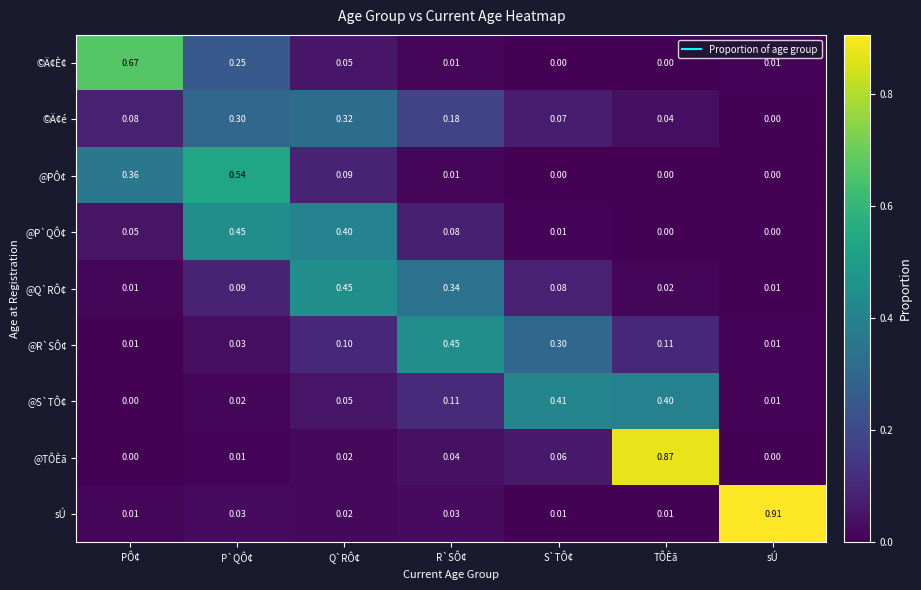

Which category has the highest value in the sÚ series?

sÚ